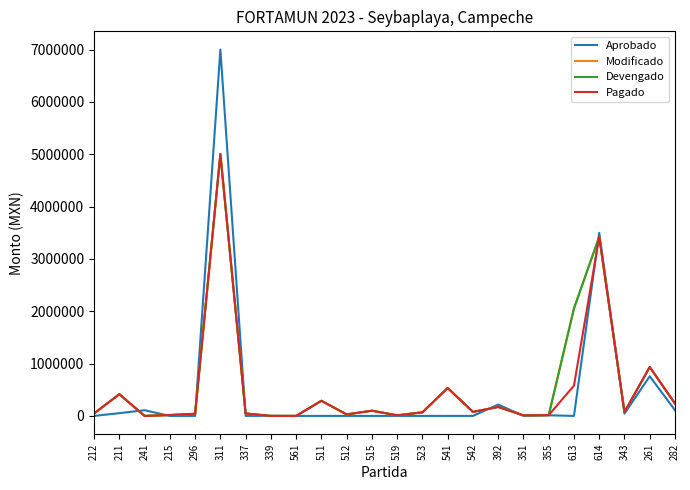

At 212, list the series in order from largest to smallest.

Modificado, Devengado, Pagado, Aprobado